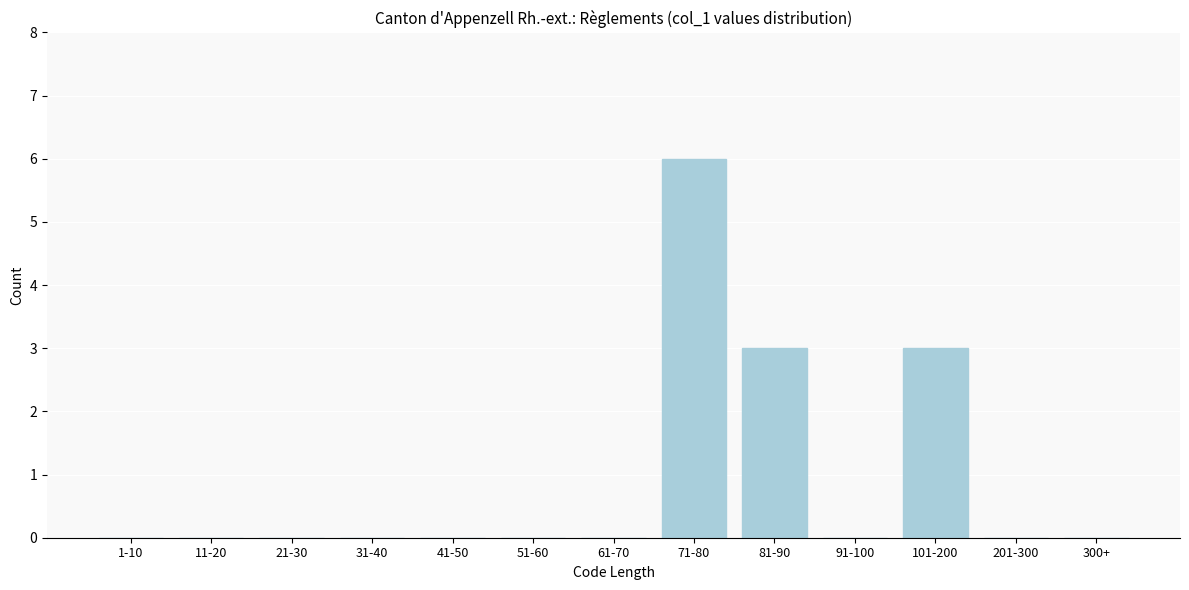

Reading right to left, extract all data points from this chart.

300+=0	201-300=0	101-200=3	91-100=0	81-90=3	71-80=6	61-70=0	51-60=0	41-50=0	31-40=0	21-30=0	11-20=0	1-10=0